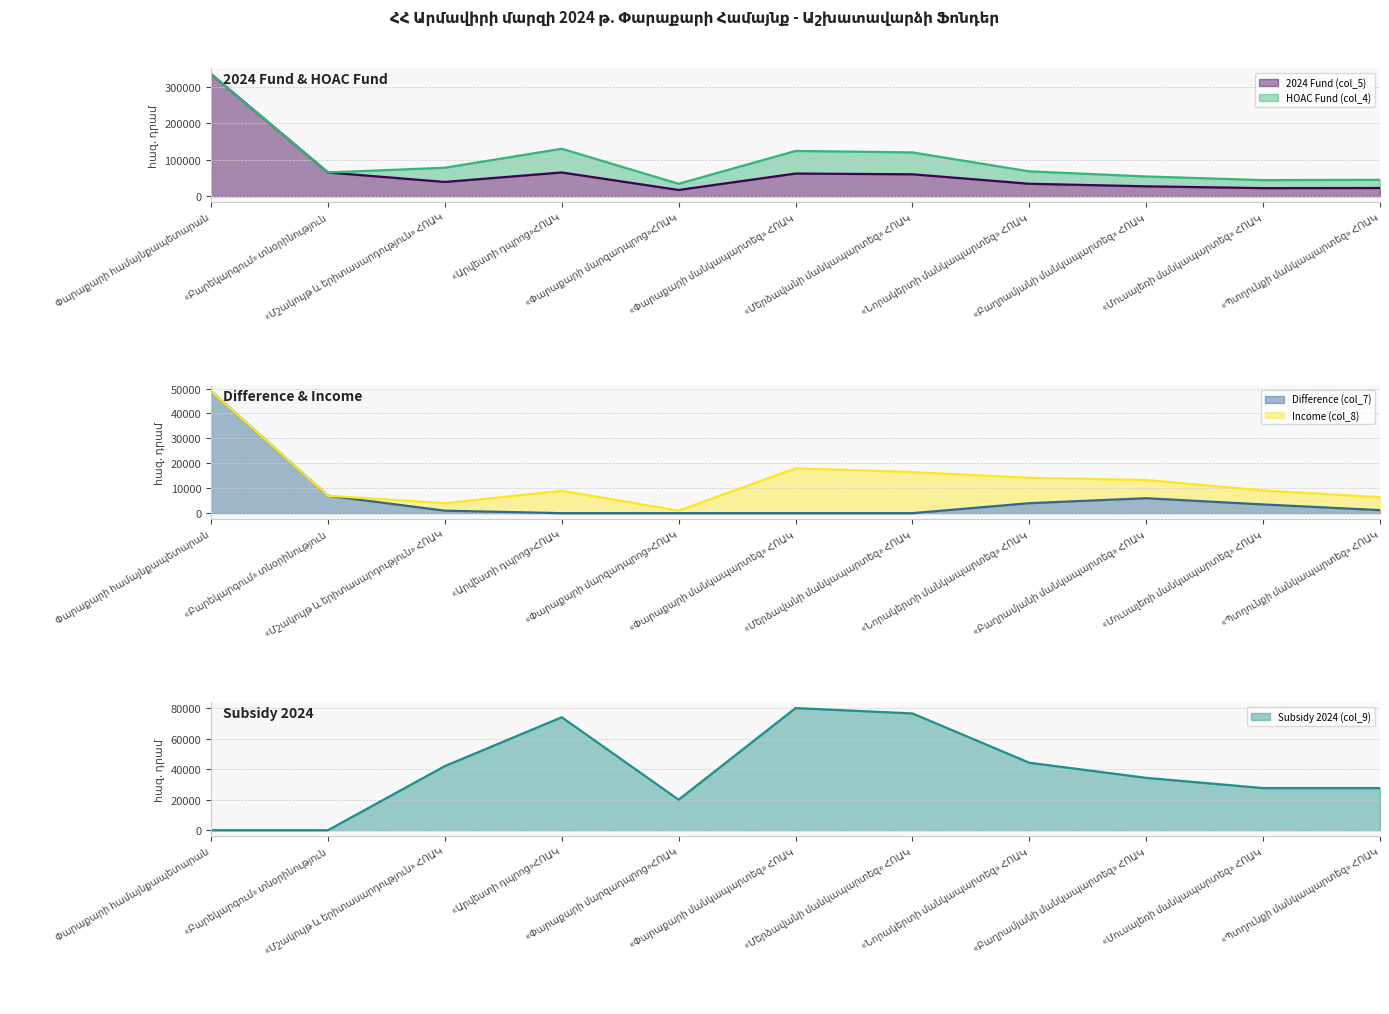

The HOAC Fund (col_4) series shows 127993 at «Արվեստի դպրոց»ՀՈԱԿ. True or false?

False